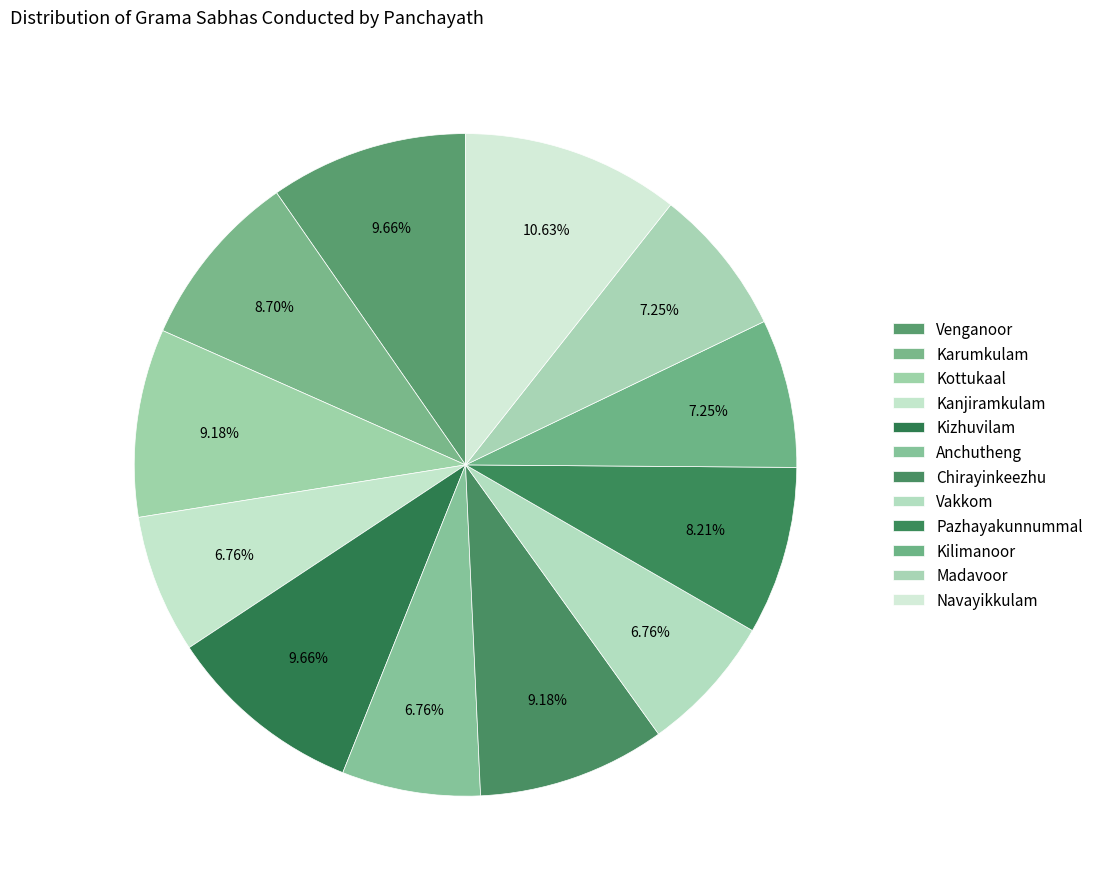

Which category has the smallest portion of the pie?

Kanjiramkulam